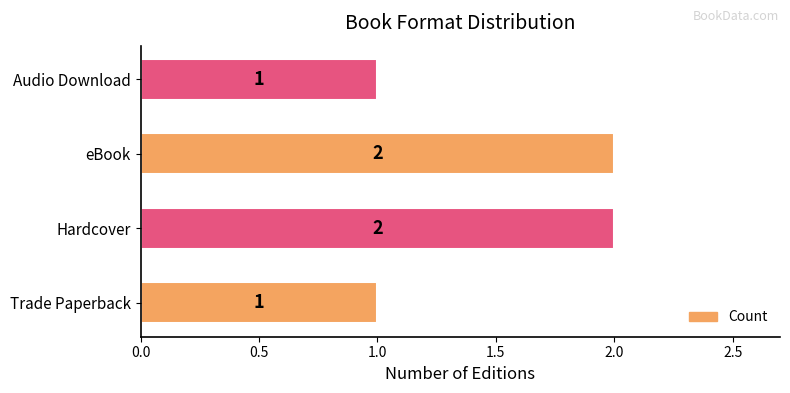

How many values are between 1 and 2?

4